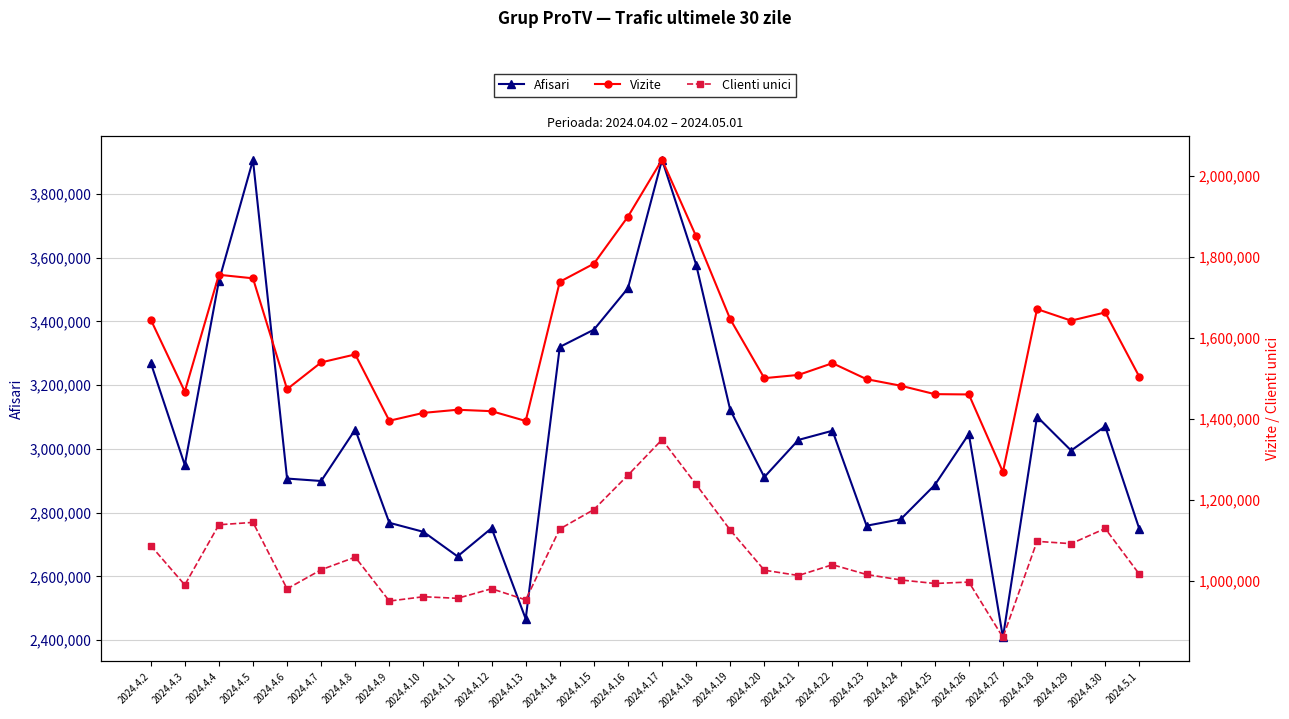

What is the maximum value for Afisari?

3907247